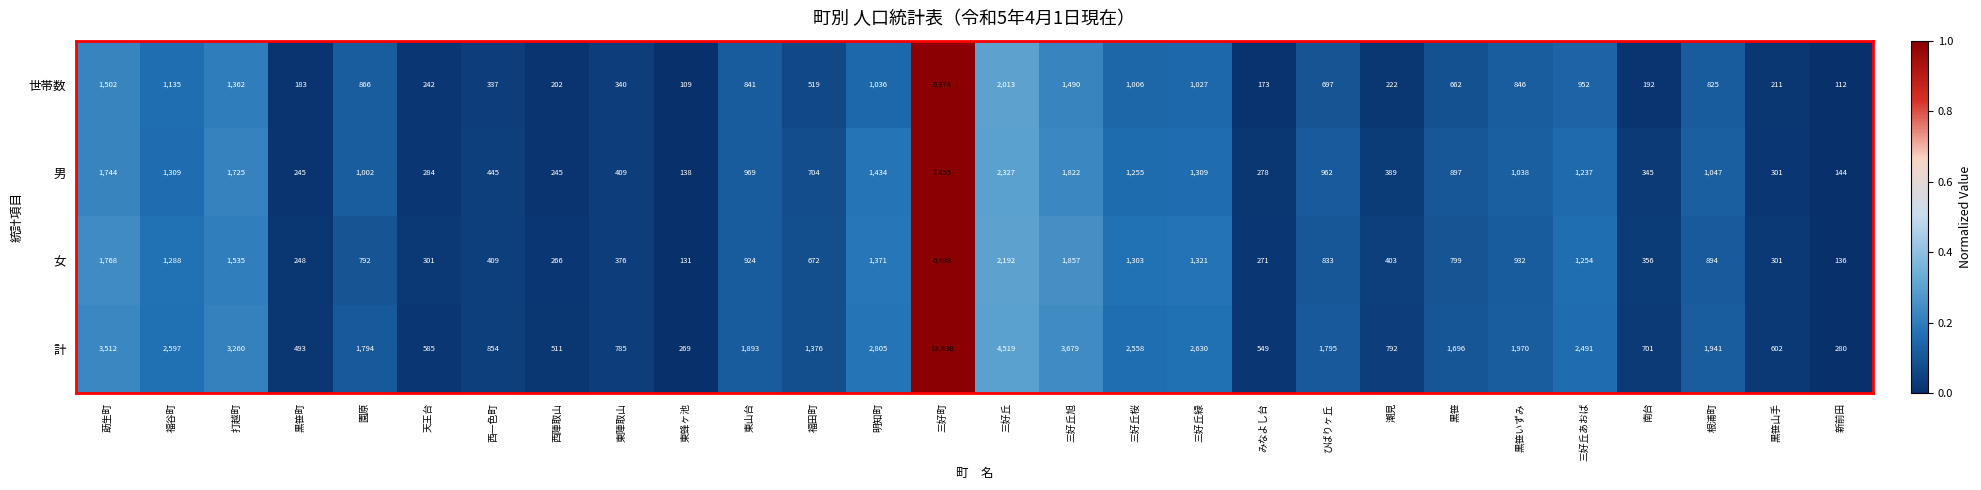

What is the difference between the 世帯数 values at 三好丘あおば and 西一色町?

615